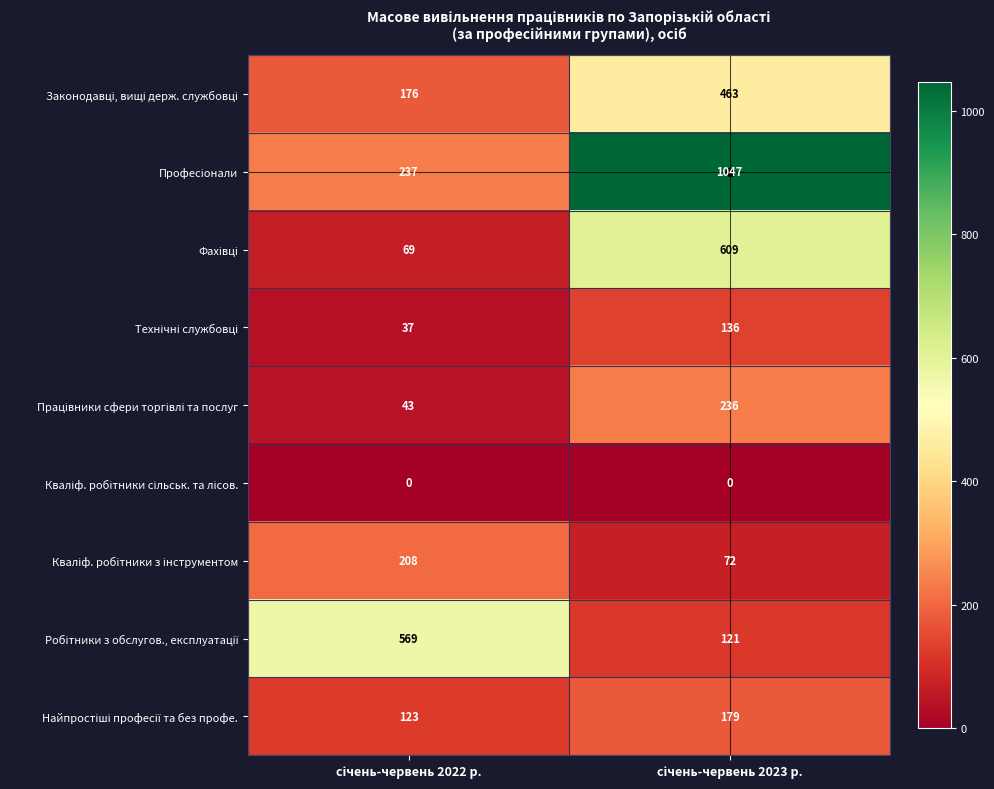

What is the maximum value shown in the chart?

1047